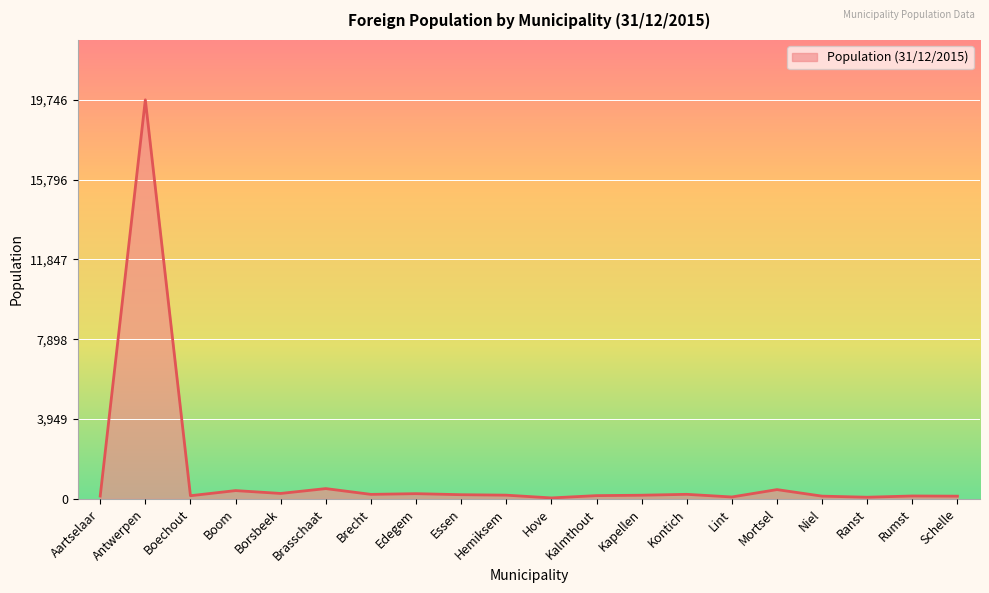

How many series are shown in this chart?

1